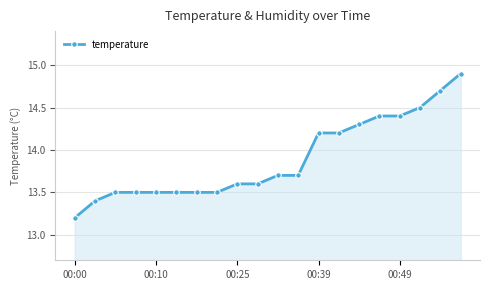

What is the average value?

13.9